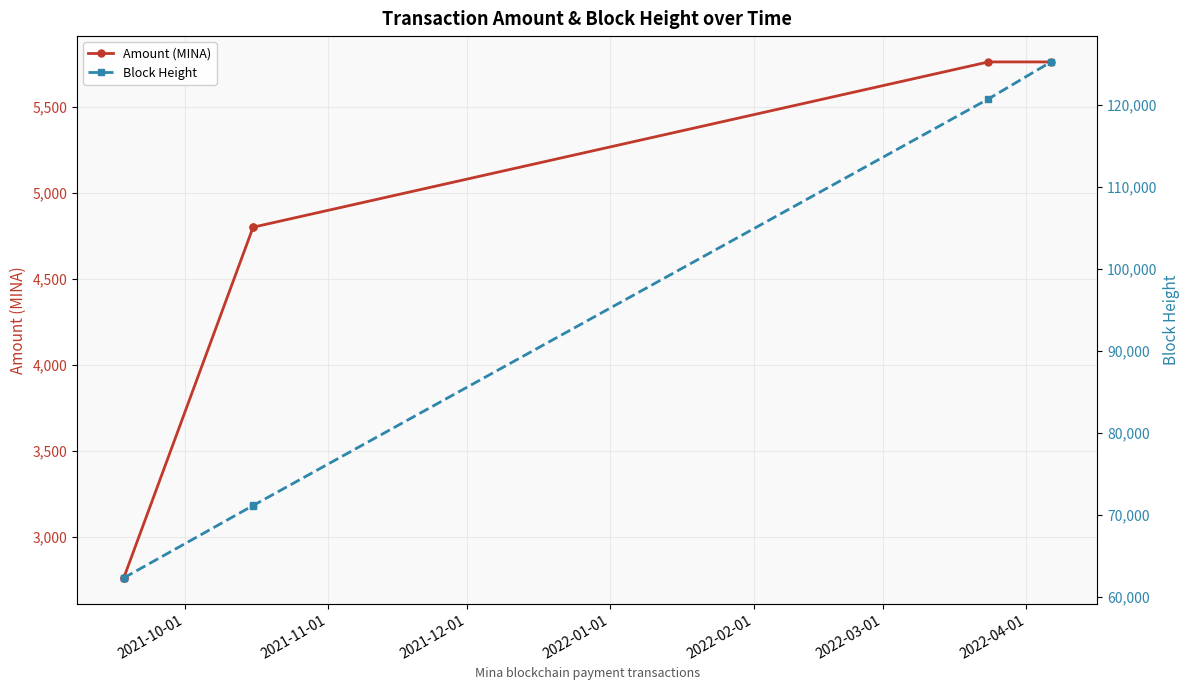

What is the maximum value for Amount (MINA)?

5761.2